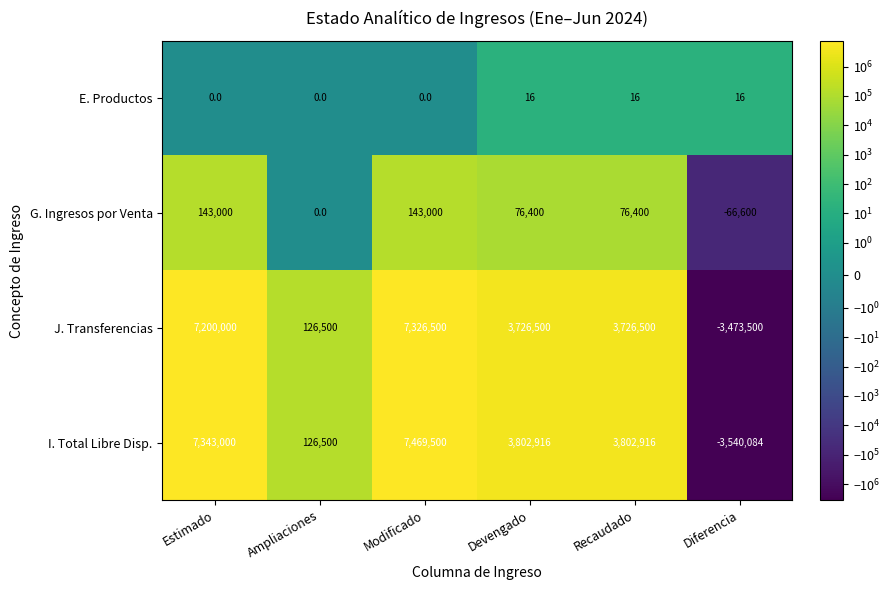

How many distinct data groups are displayed?

4